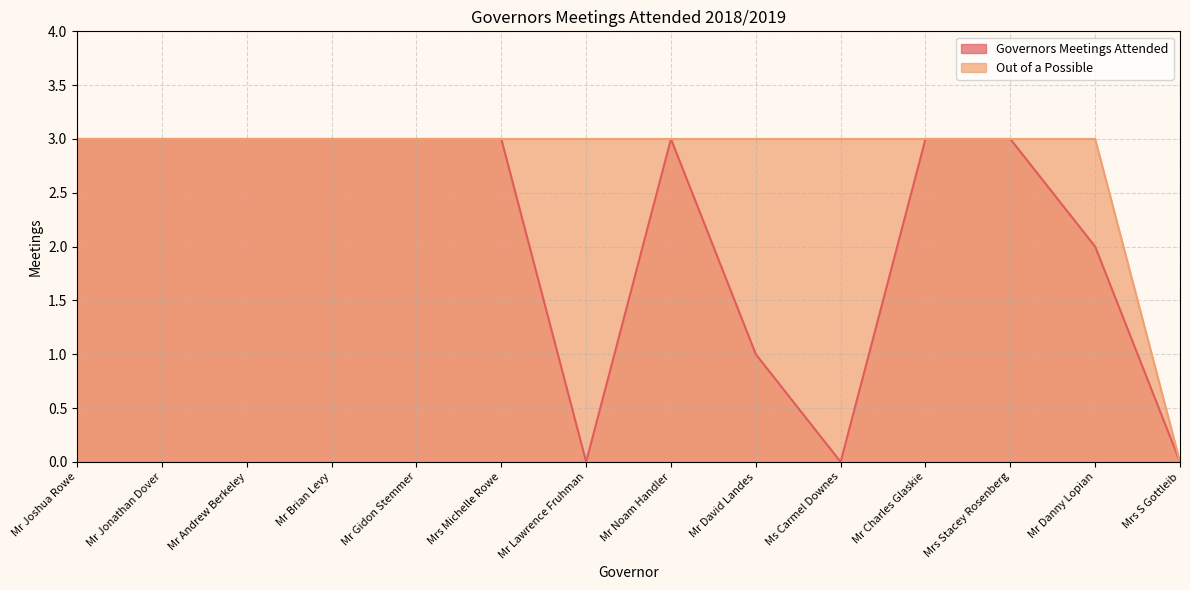

At which label is Out of a Possible closest to 1?

Mrs S Gottleib